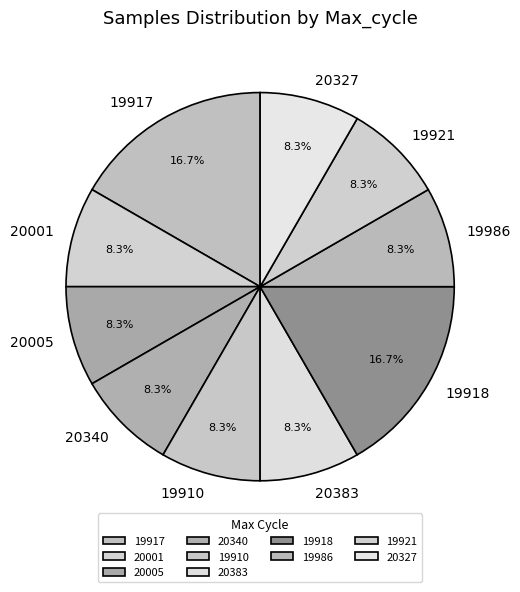

Between 19917 and 20340, which is larger?

19917